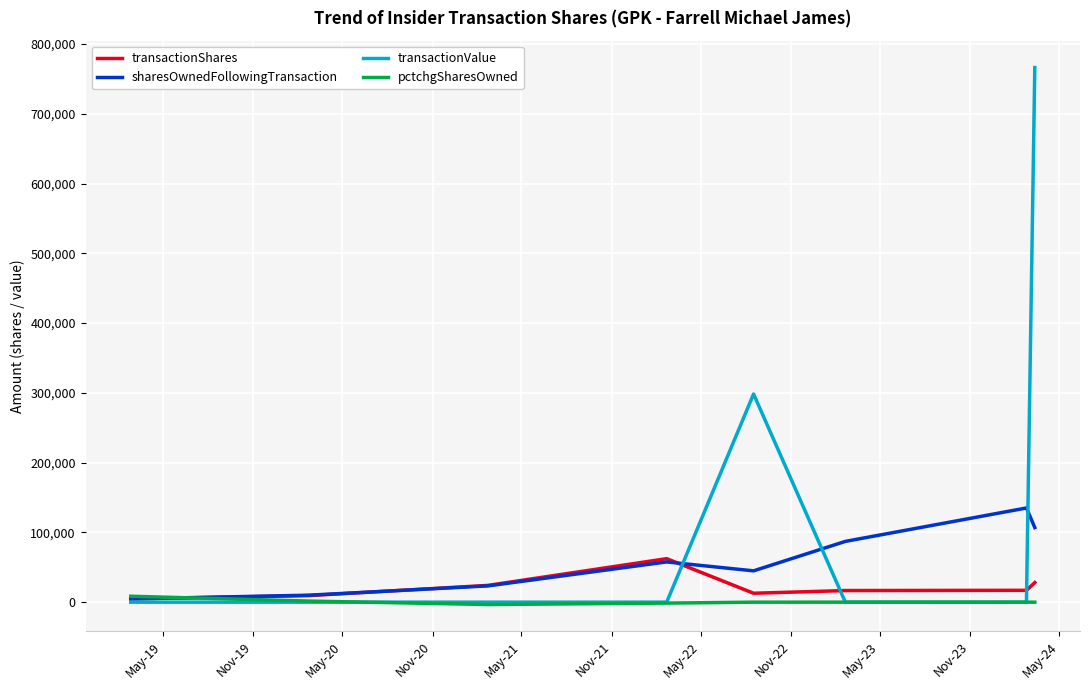

Which series has the largest total across all categories?

transactionValue